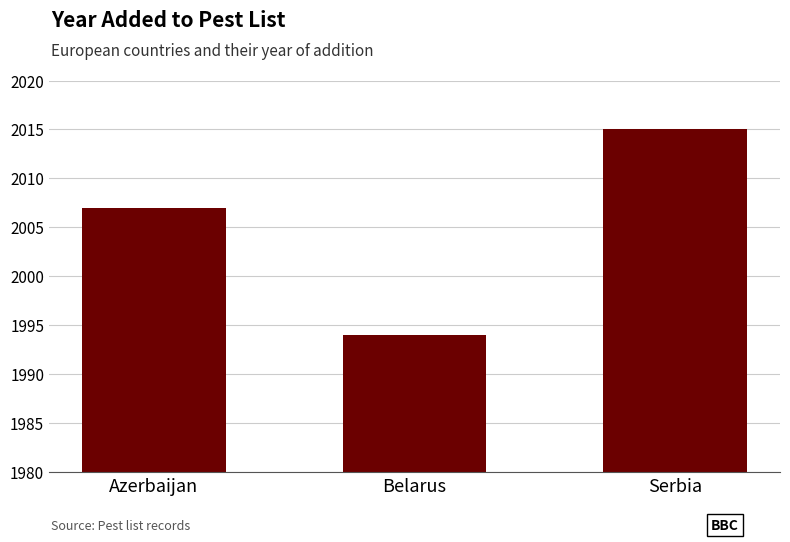

What value does the data have at Serbia?

2015